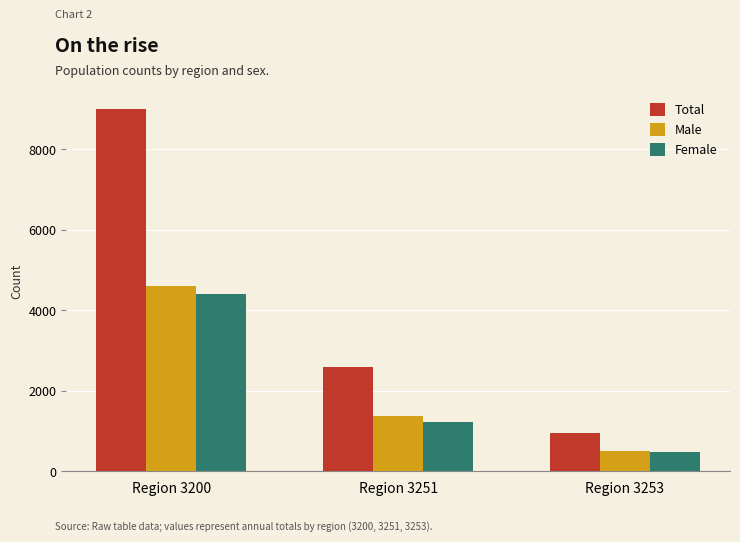

What is the maximum value shown in the chart?

9011